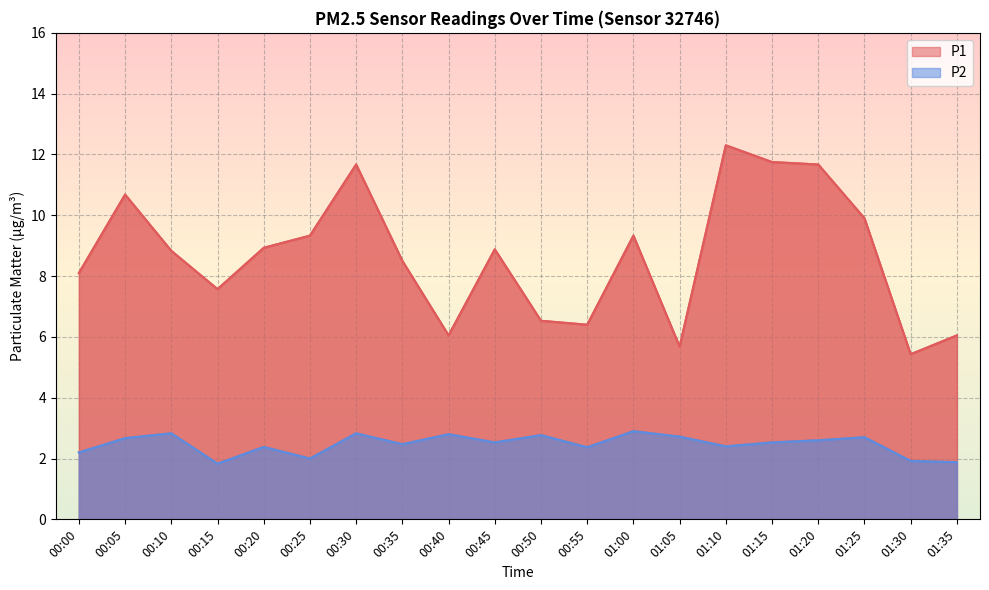

How many lines are shown in the chart?

2